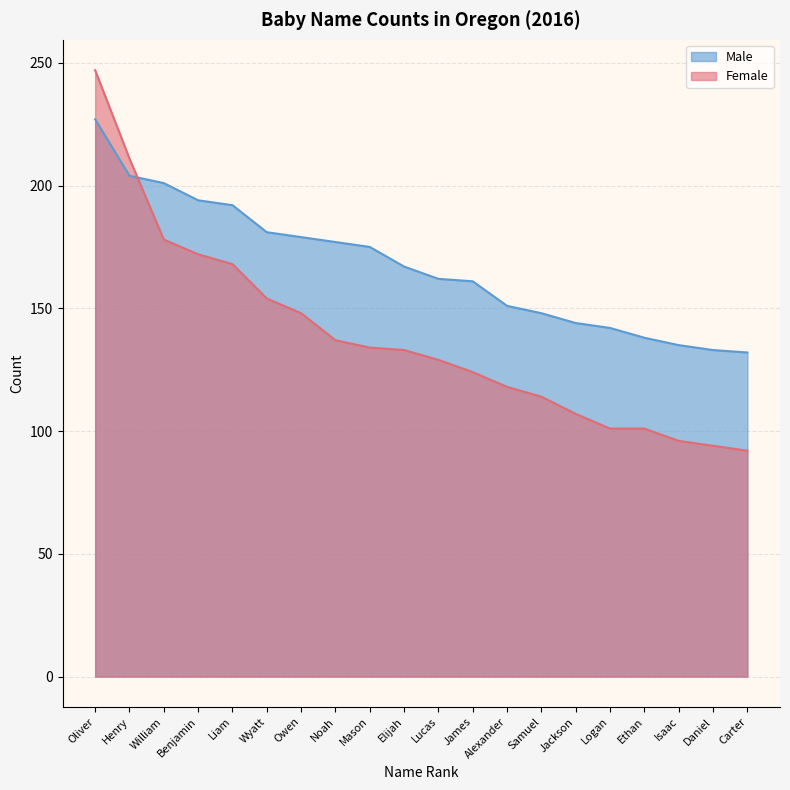

Does the chart have visible grid lines?

Yes